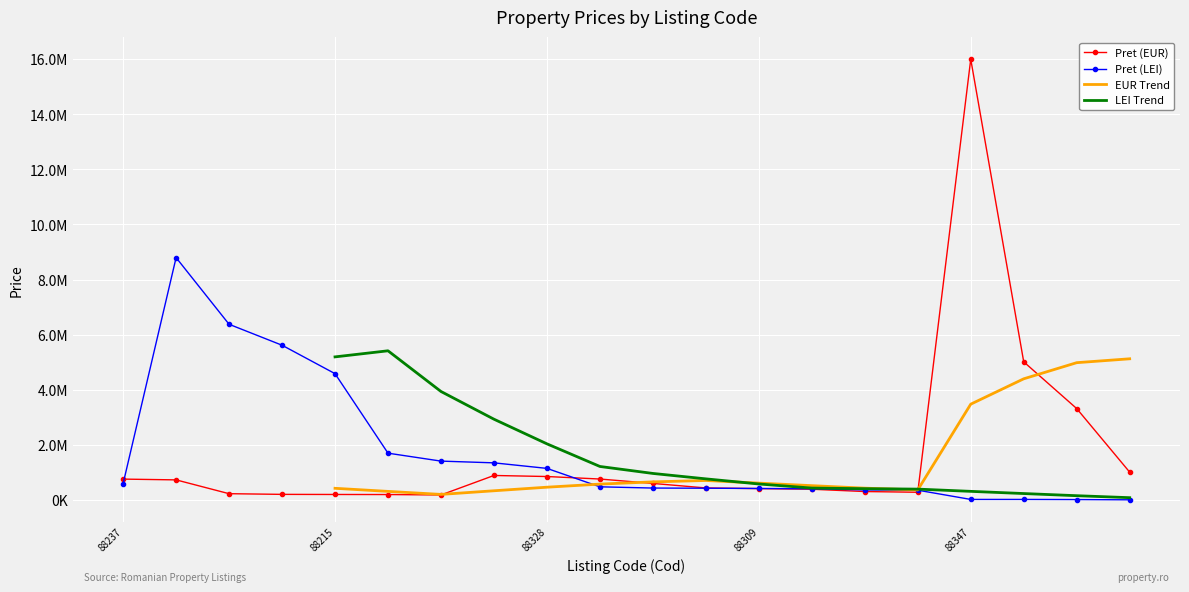

List the series in order of their overall mean, highest first.

Pret (LEI), Pret (EUR)